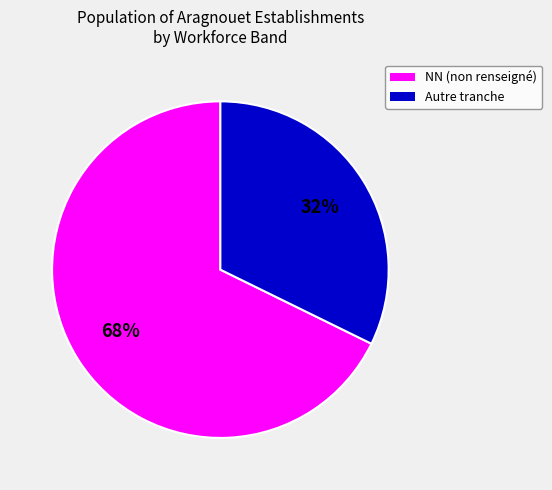

Does any single category account for the majority?

Yes